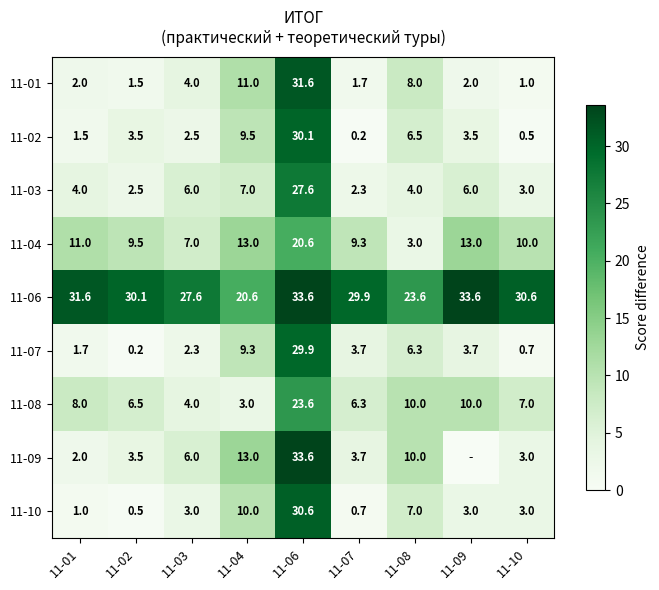

The value of 11-08 at 11-03 is 4.0. True or false?

True